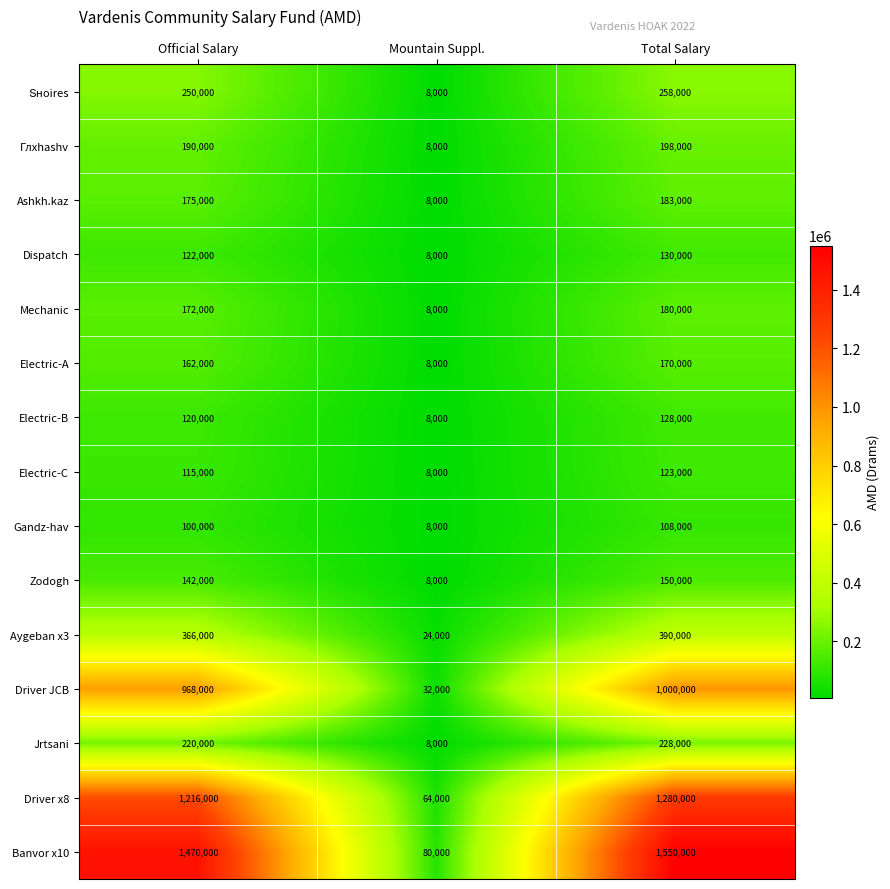

List the labels in order of Jrtsani value, largest first.

Total Salary, Official Salary, Mountain Suppl.